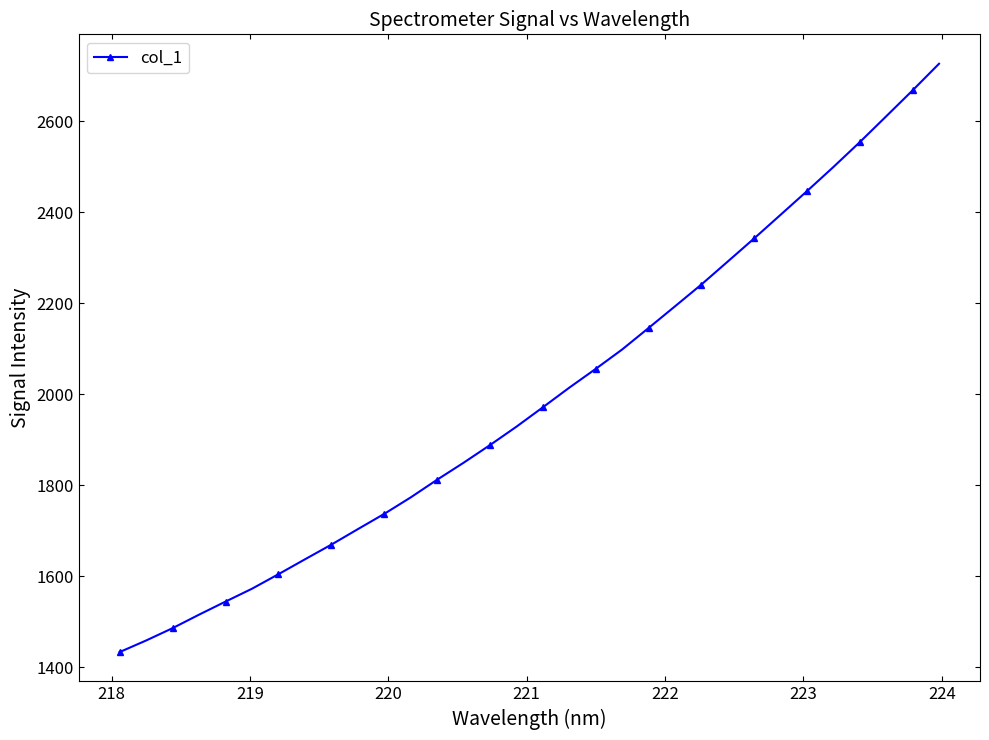

What is the maximum value shown in the chart?

2726.8